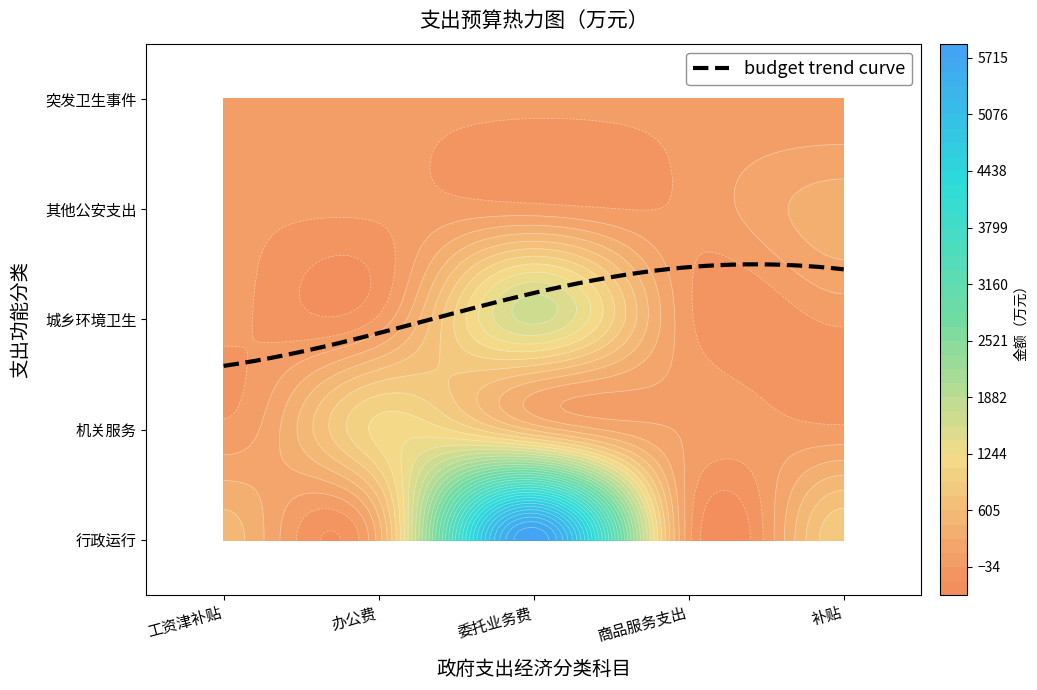

Rank the series by their maximum value, from lowest to highest.

2100410-突发公共卫生事件, 2040299-其他公安支出, 2010303-机关服务, 2120500-城乡社区环境卫生, 2010301-行政运行